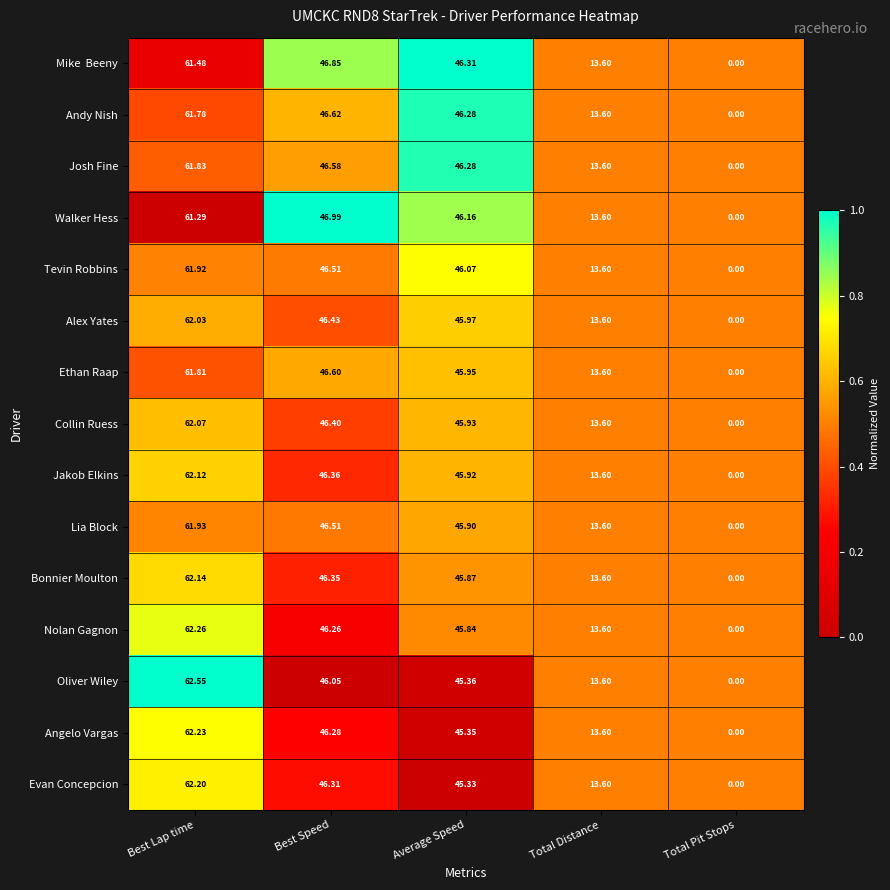

At which category does the chart reach its minimum across all series?

Total Pit Stops